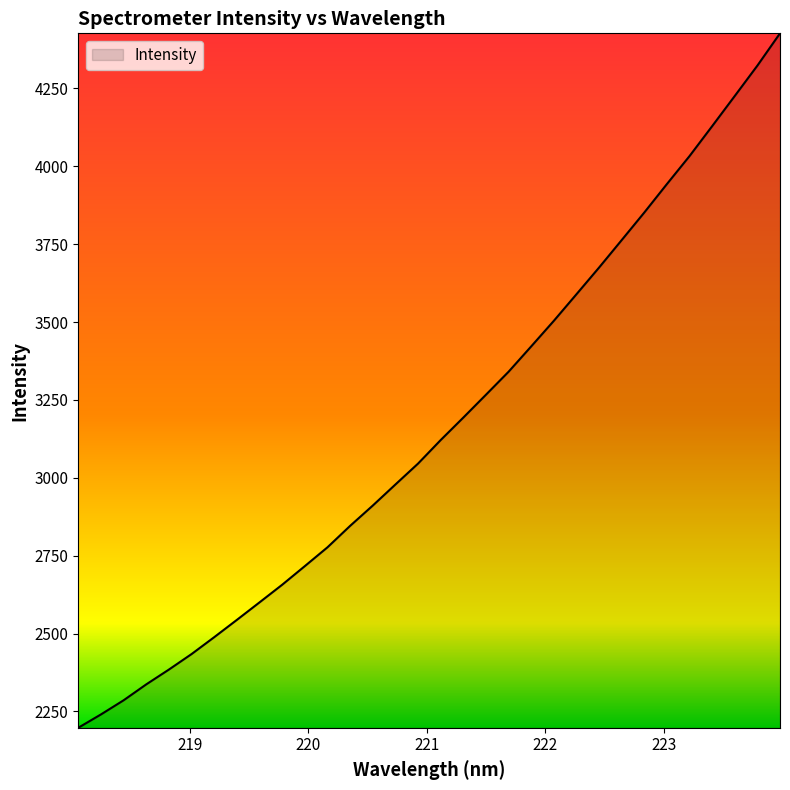

Count the number of values greater than 3121.

16